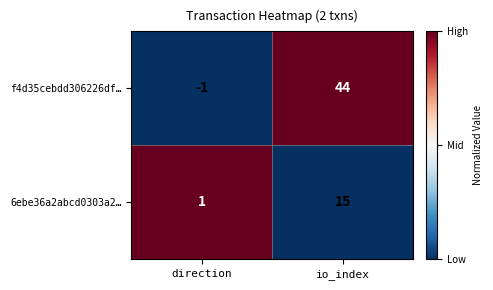

At which category is the sum across all series the highest?

io_index